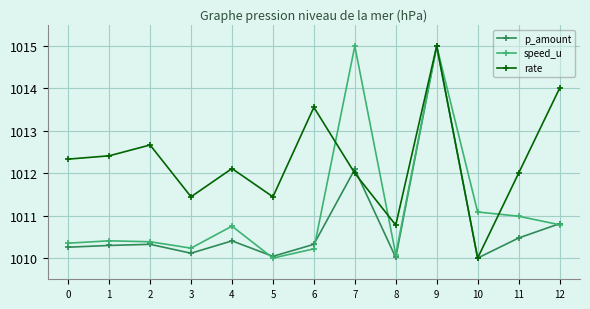

What is the greatest value displayed?

1015.0